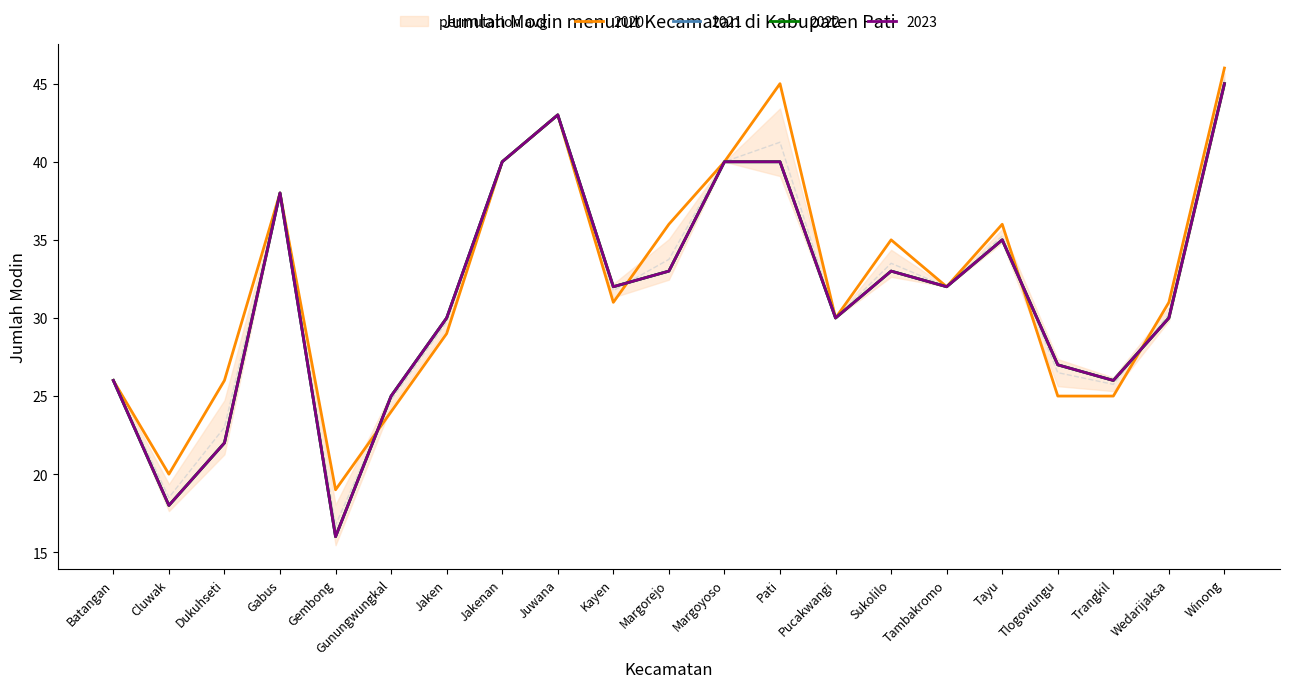

At which label is 2023 closest to 30?

Jaken